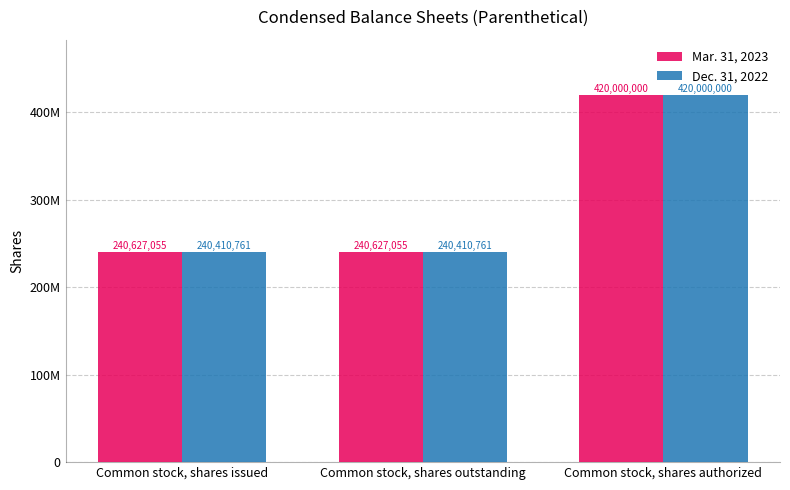

Which has a higher value, Common stock, shares authorized or Common stock, shares issued?

Common stock, shares authorized